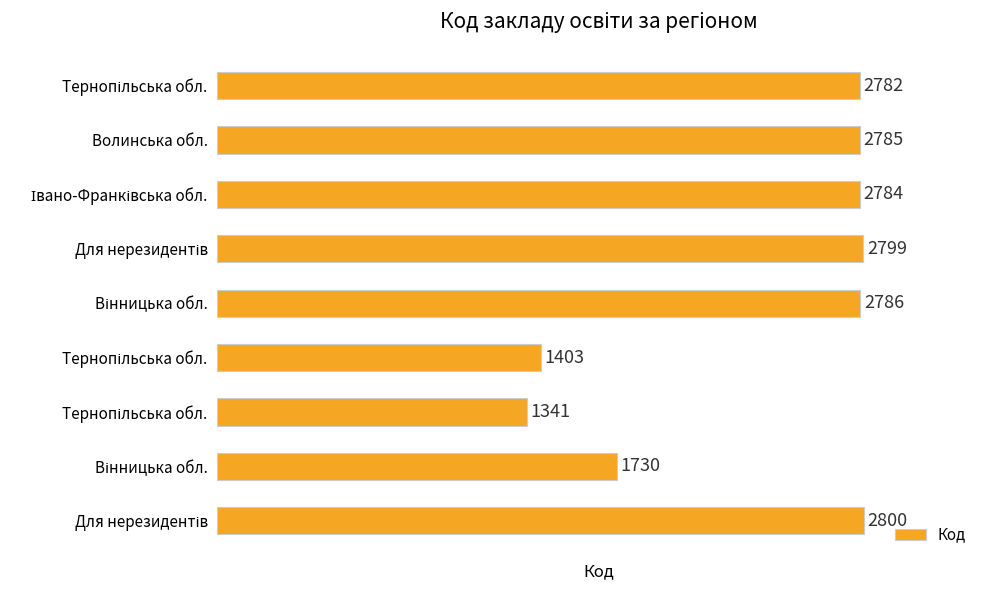

What is the maximum value shown in the chart?

2800